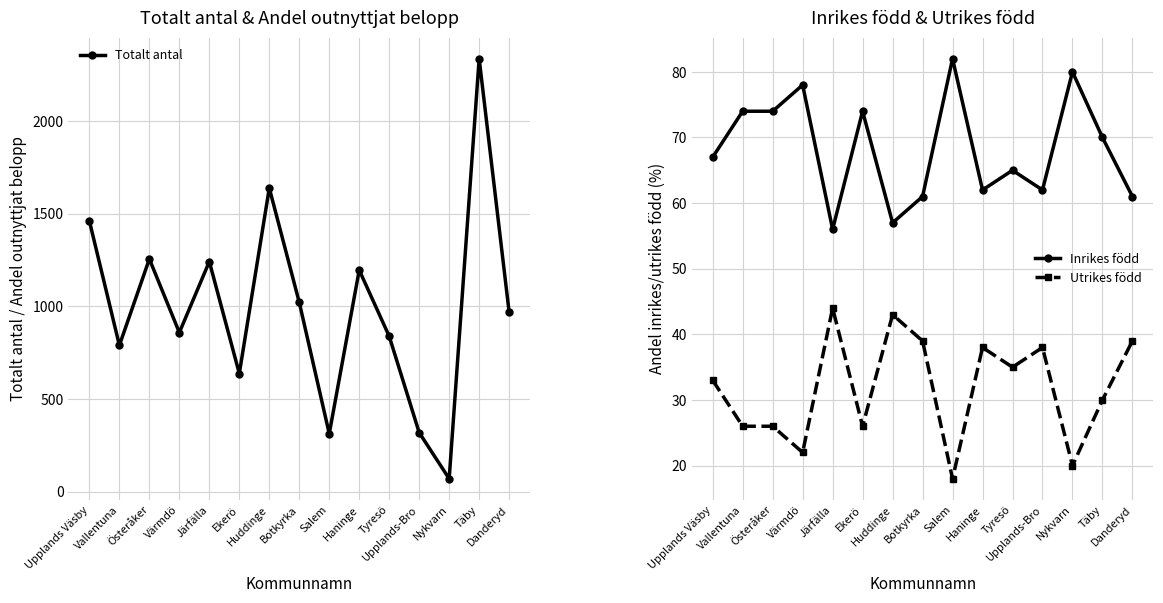

Reading left to right, list all the values displayed in this chart.

Totalt antal: 1461	790	1256	859	1242	638	1639	1022	313	1196	839	319	70	2337	969
Inrikes född: 67	74	74	78	56	74	57	61	82	62	65	62	80	70	61
Utrikes född: 33	26	26	22	44	26	43	39	18	38	35	38	20	30	39